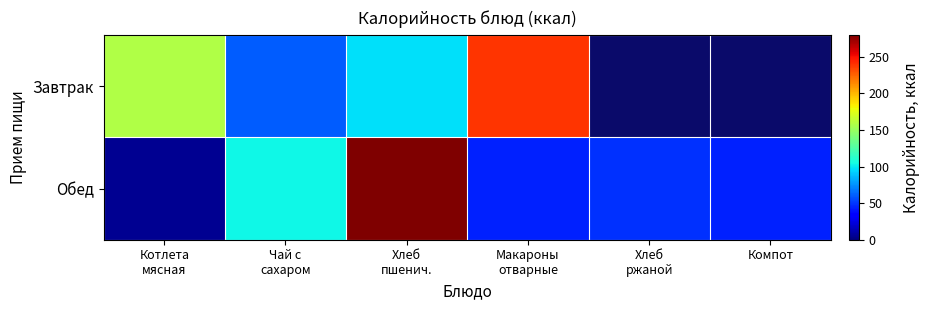

Which series has the widest spread of values?

Обед